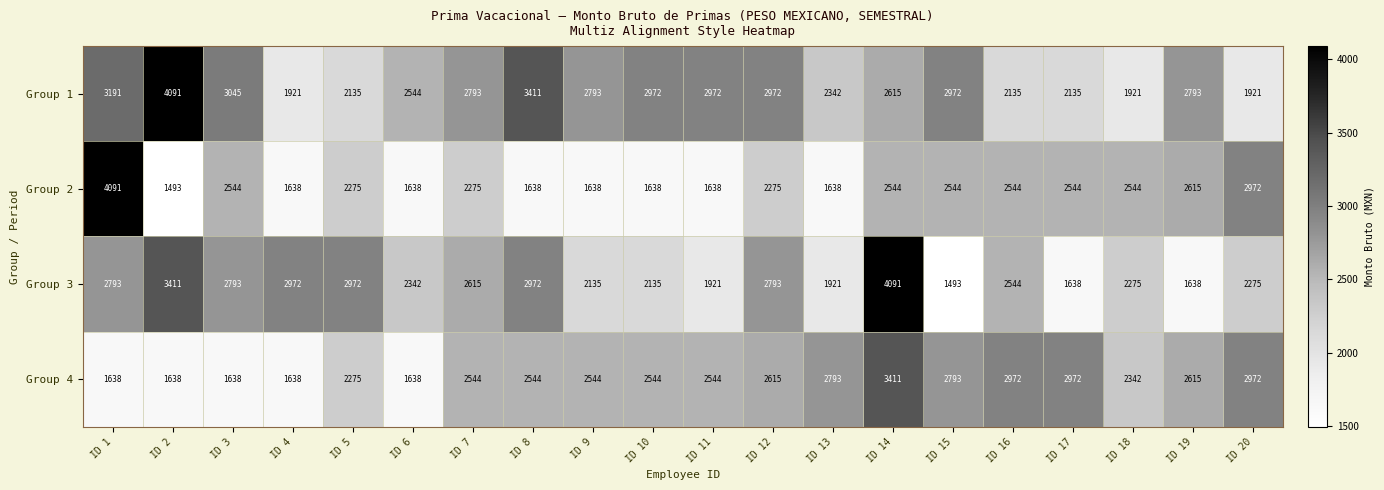

What is the difference between the maximum and minimum values in the Group 3 series?

2598